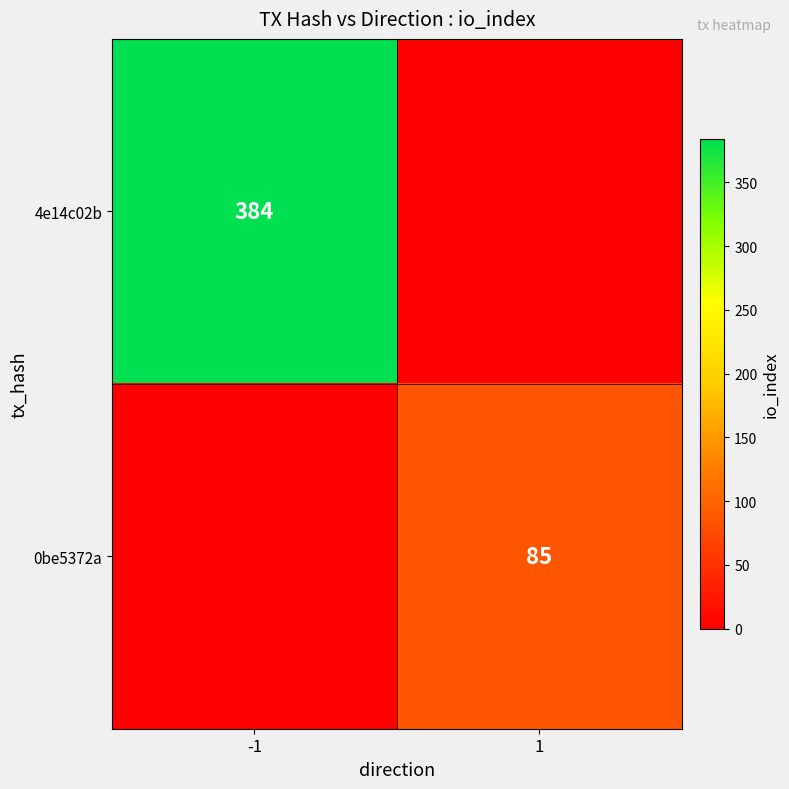

The 4e14c02b series shows 120 at -1. True or false?

False